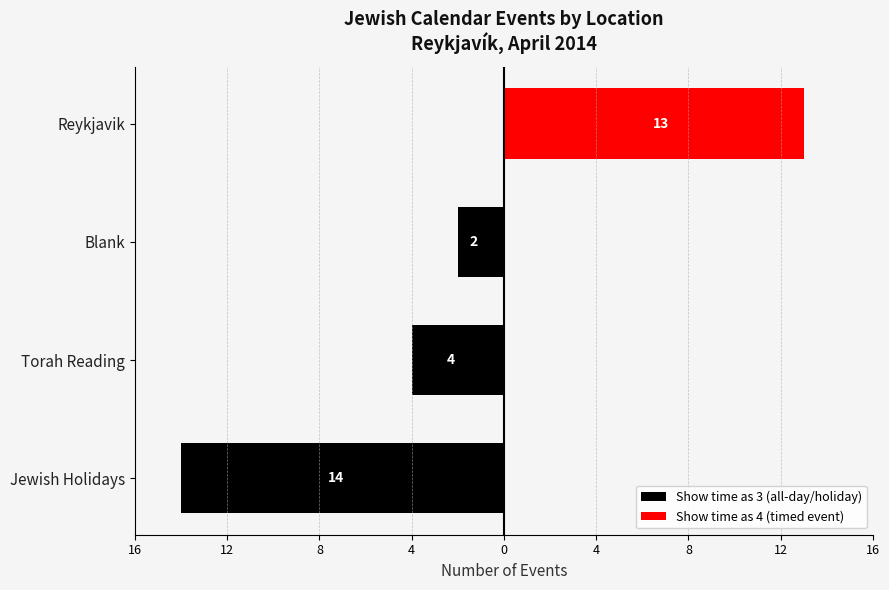

Reading right to left, transcribe all the data shown in this chart.

Show time as 3 (all-day/holiday): 0	-2	-4	-14
Show time as 4 (timed event): 13	0	0	0